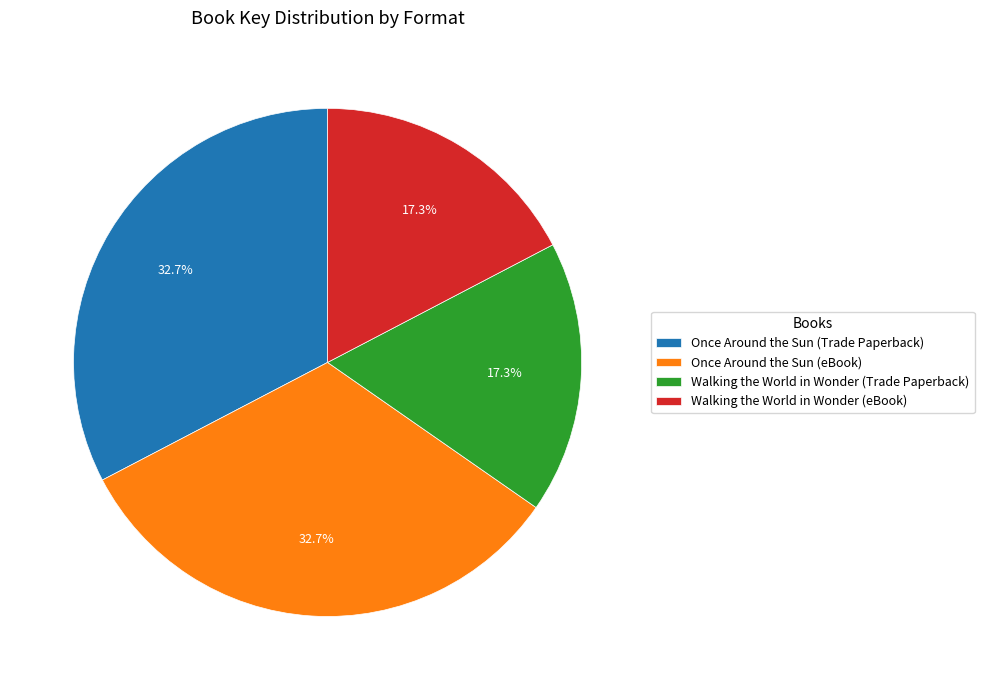

To the nearest percent, what is the combined percentage of Once Around the Sun (eBook) and Walking the World in Wonder (eBook)?

50%